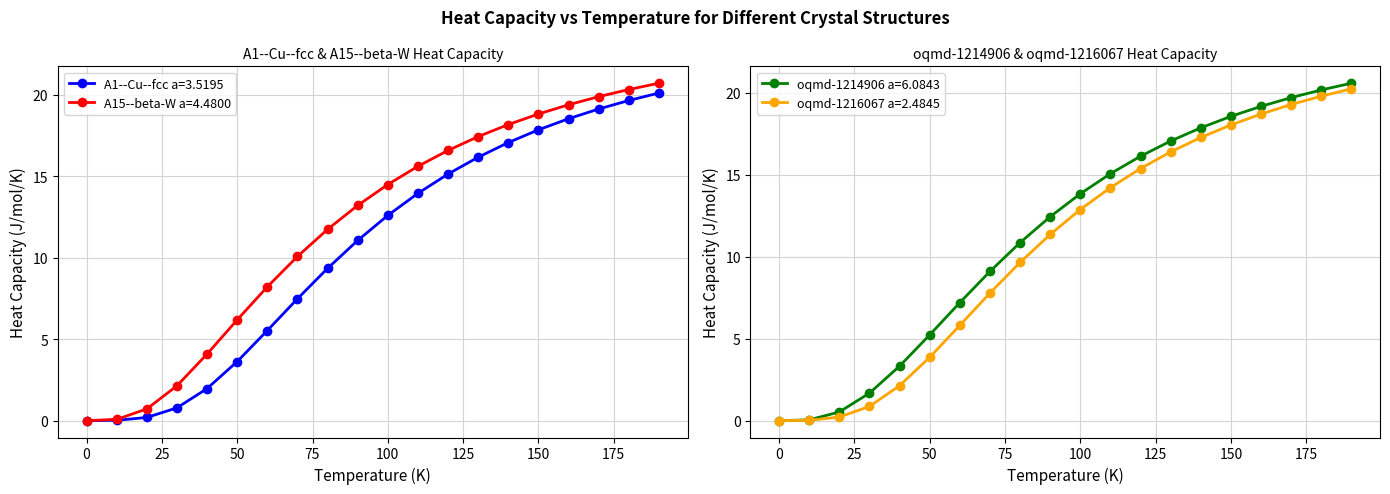

Where does the oqmd-1216067 a=2.4845 series first go above 12?

100